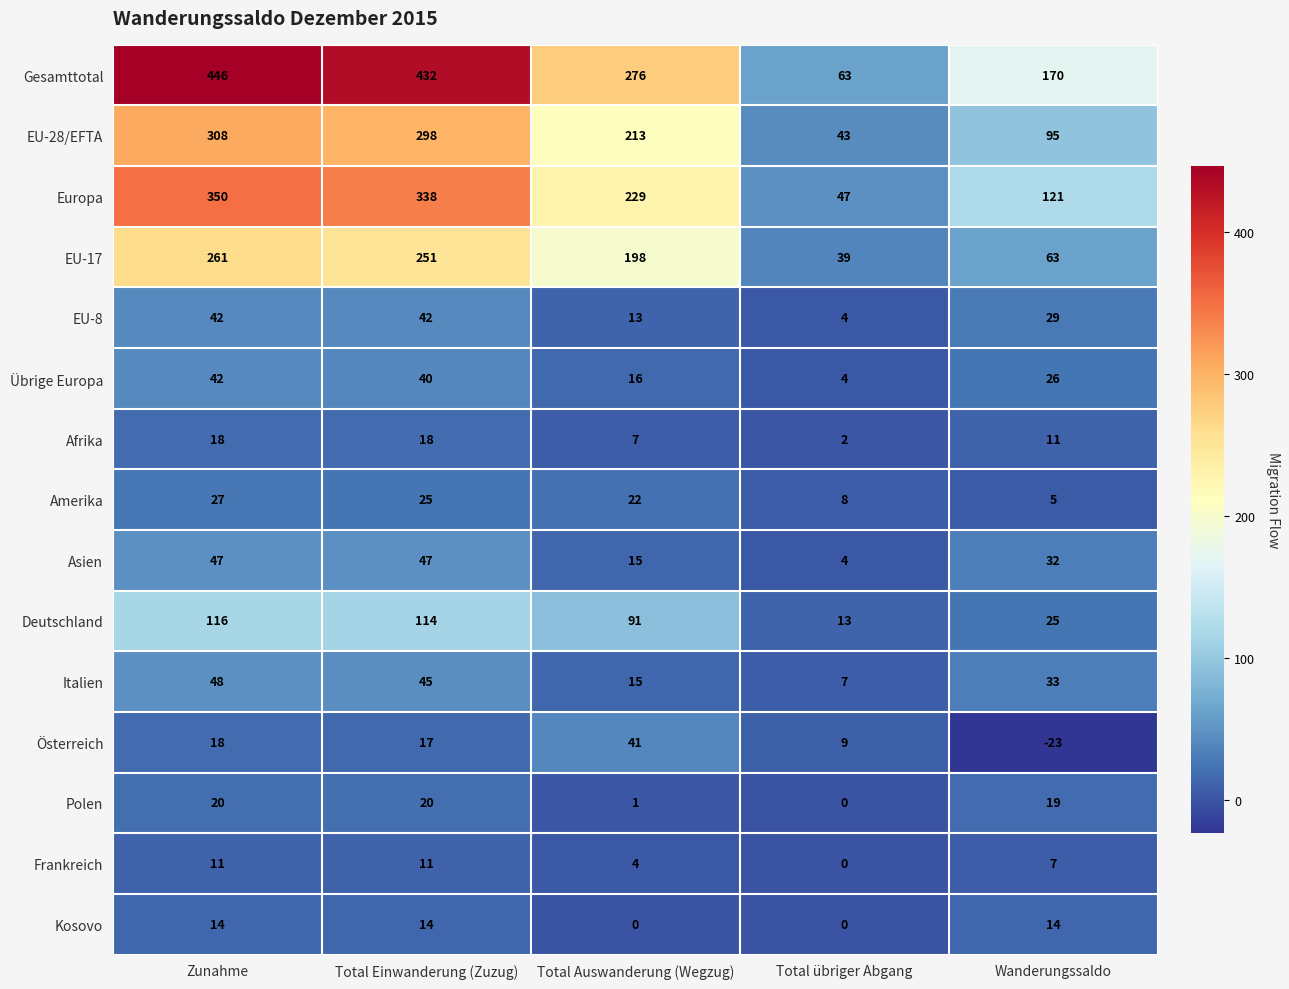

How many Asien values are between 15 and 47?

4